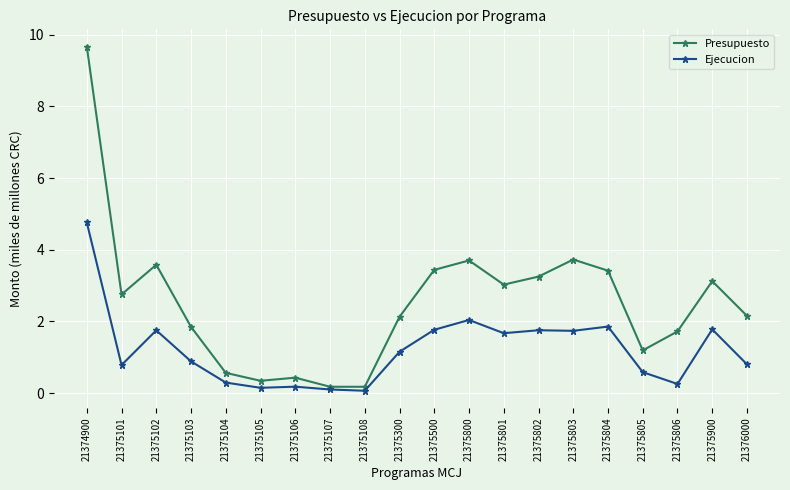

Where does the Ejecucion series first go above 1?

21374900